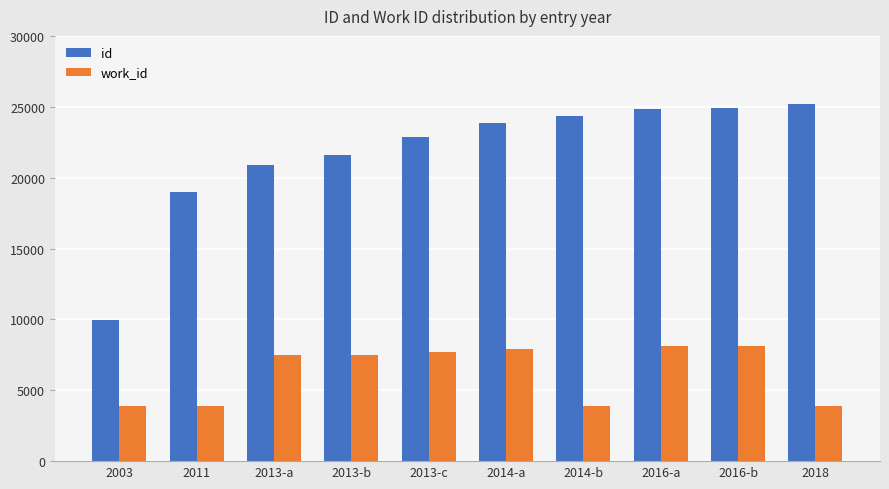

How many values in the id series are below 23869?

5